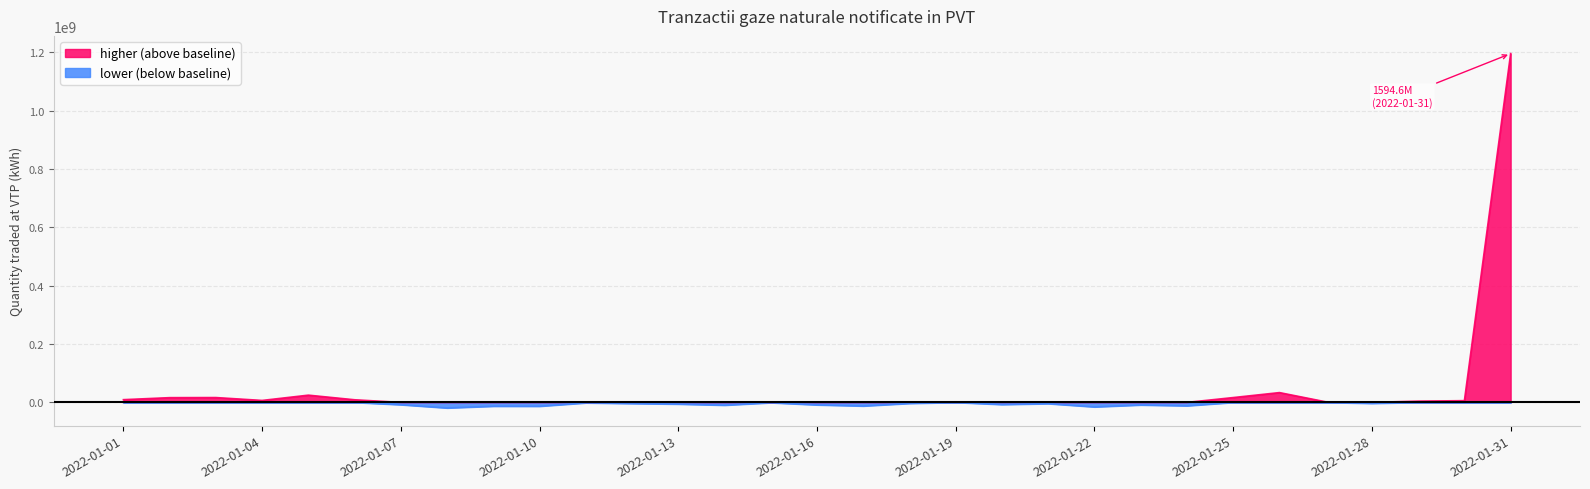

List the labels in order of value, largest first.

2022-01-31, 2022-01-26, 2022-01-05, 2022-01-03, 2022-01-25, 2022-01-02, 2022-01-01, 2022-01-06, 2022-01-04, 2022-01-30, 2022-01-29, 2022-01-27, 2022-01-19, 2022-01-07, 2022-01-08, 2022-01-09, 2022-01-10, 2022-01-11, 2022-01-12, 2022-01-13, 2022-01-14, 2022-01-15, 2022-01-16, 2022-01-17, 2022-01-18, 2022-01-20, 2022-01-21, 2022-01-22, 2022-01-23, 2022-01-24, 2022-01-28